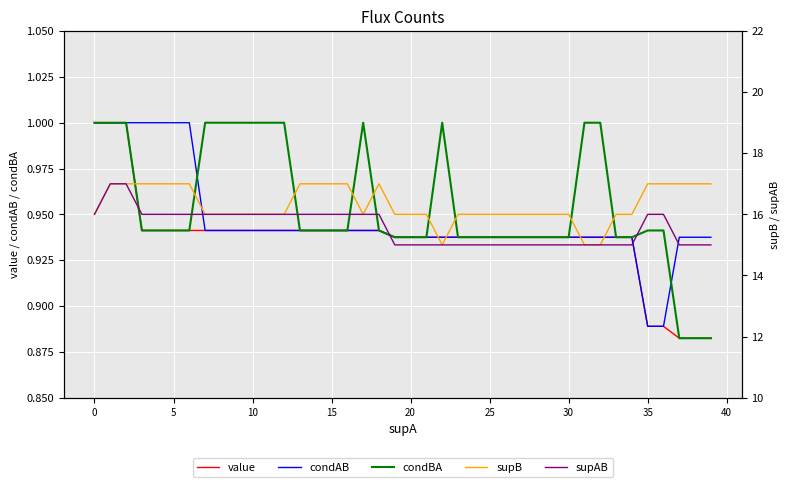

At how many categories does at least one series exceed 8?

40